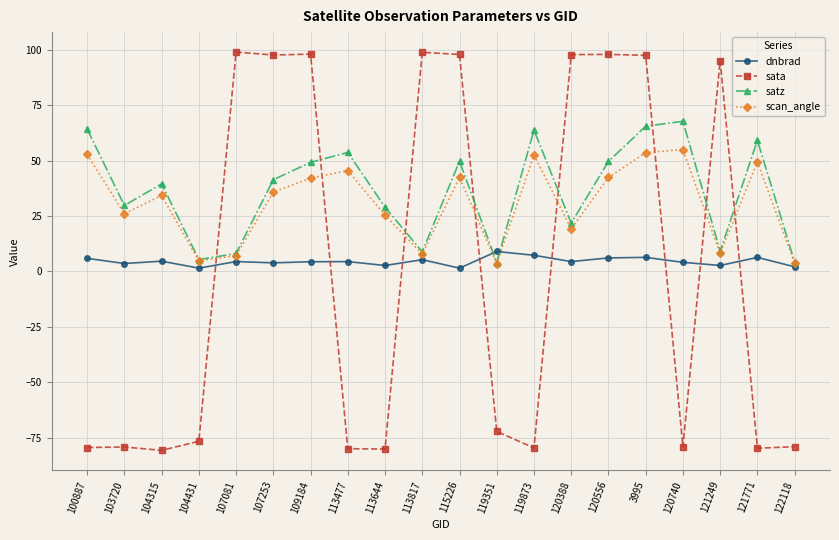

What is the lowest value of the satz series?

4.0